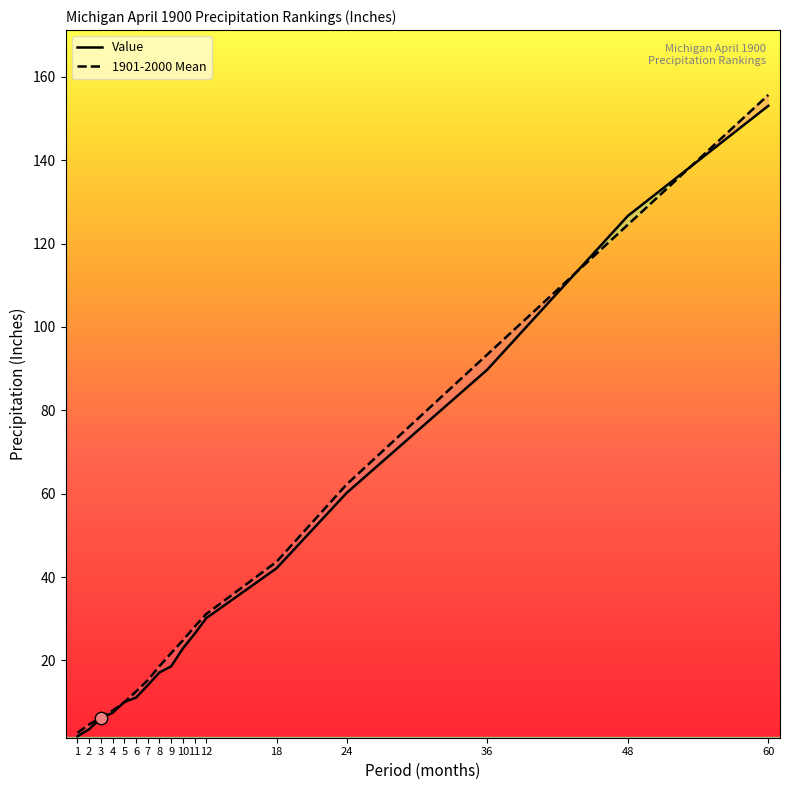

Which series has the largest Y range (max minus min)?

1901-2000 Mean